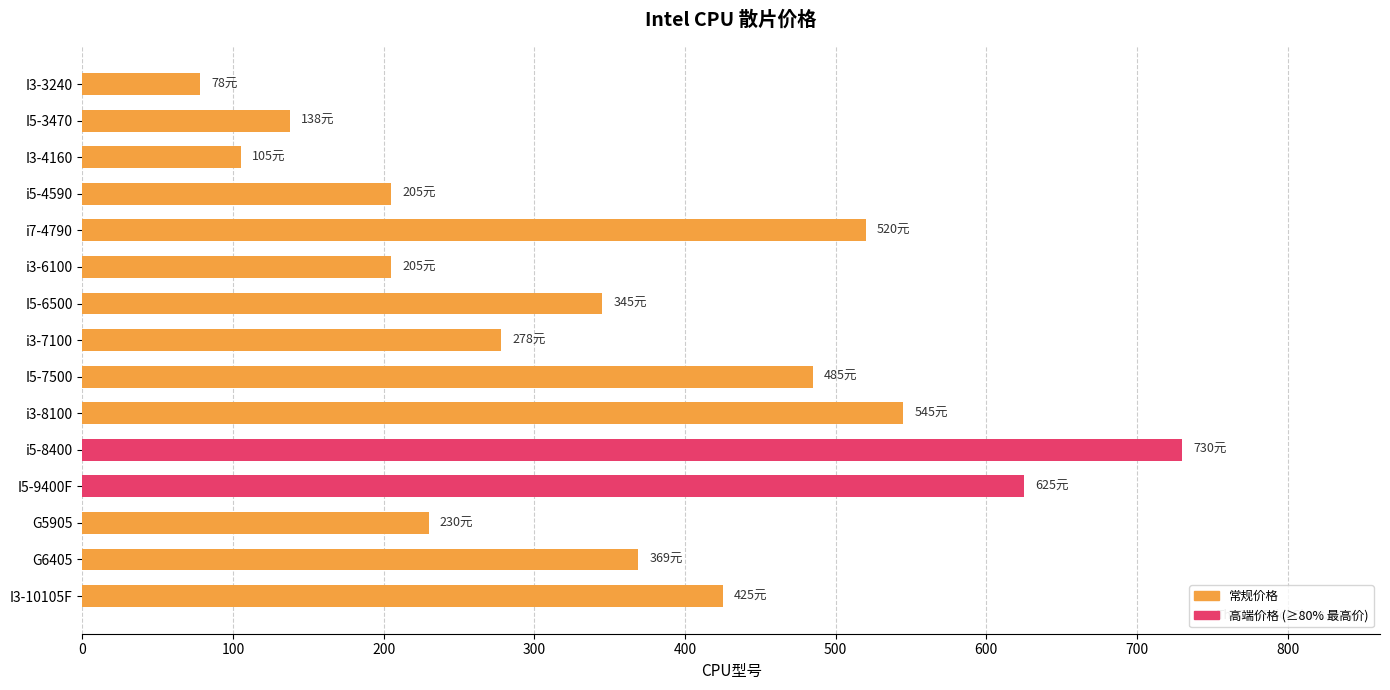

What is the average value?

352